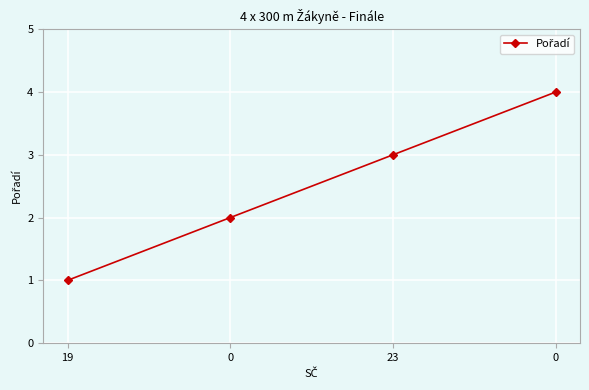

What is the difference between the second highest and minimum values?

2